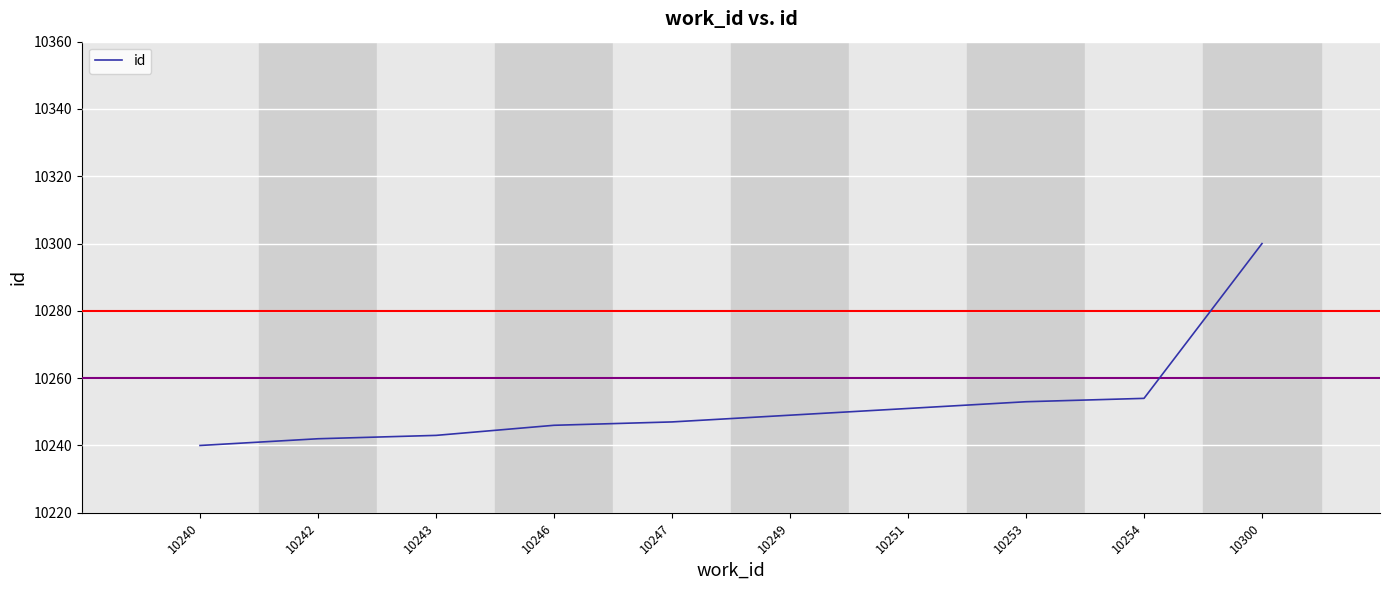

At which category does the chart reach its peak across all series?

10300